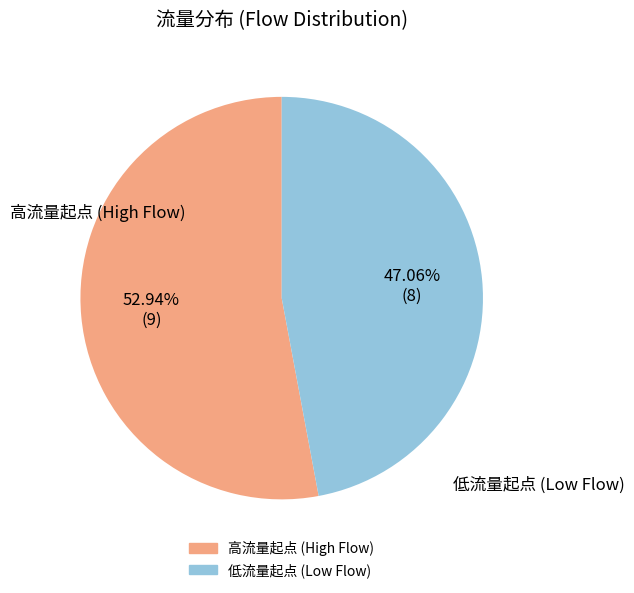

Is there a majority slice in this chart?

Yes